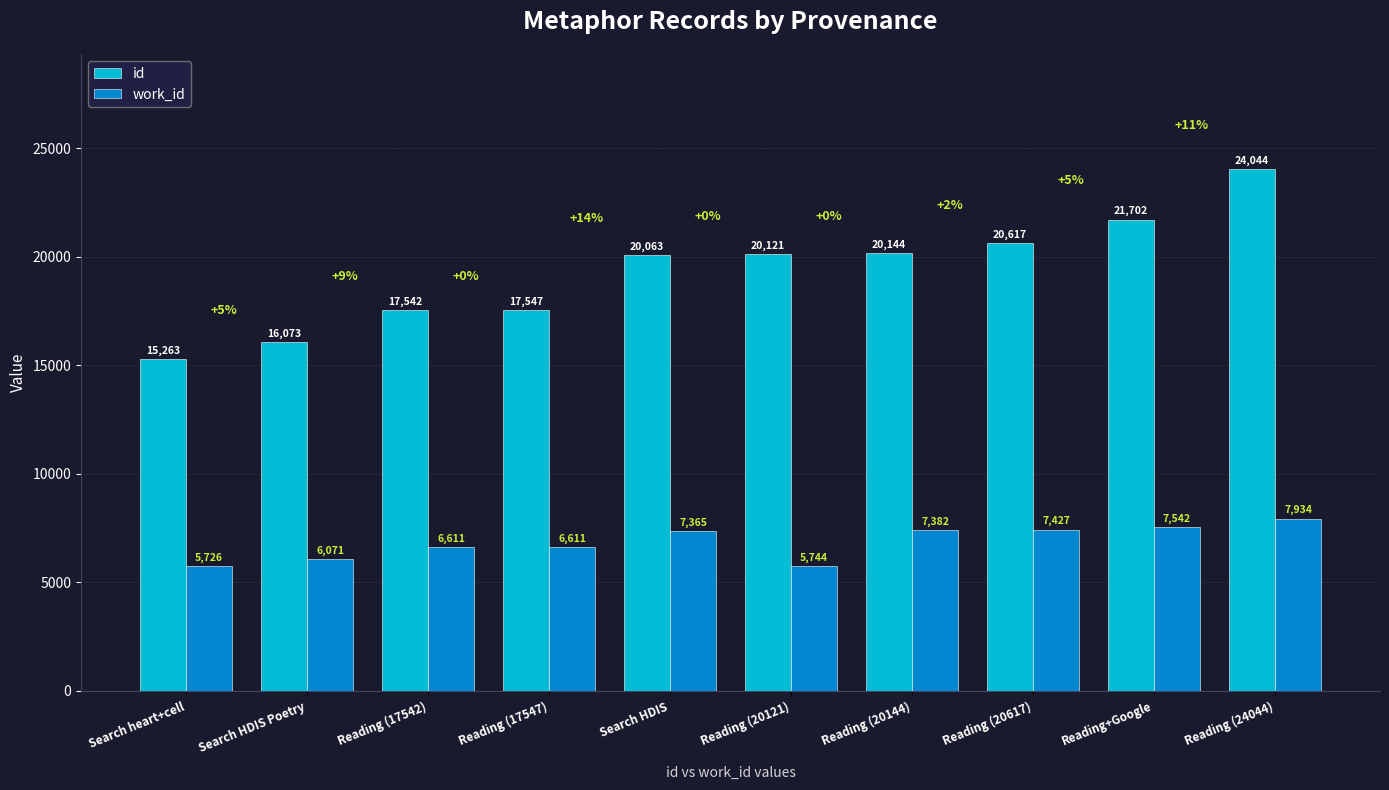

List the series in order of their peak value, highest first.

id, work_id